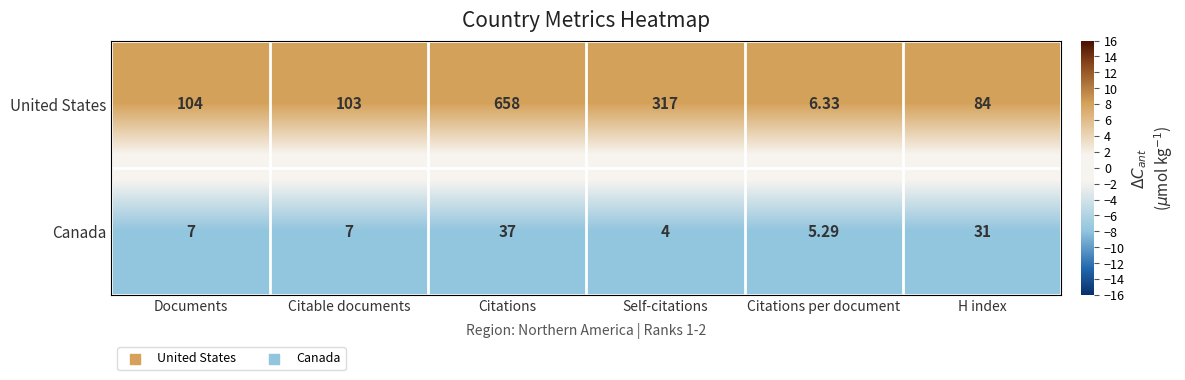

At which category is the sum across all series the highest?

Citations